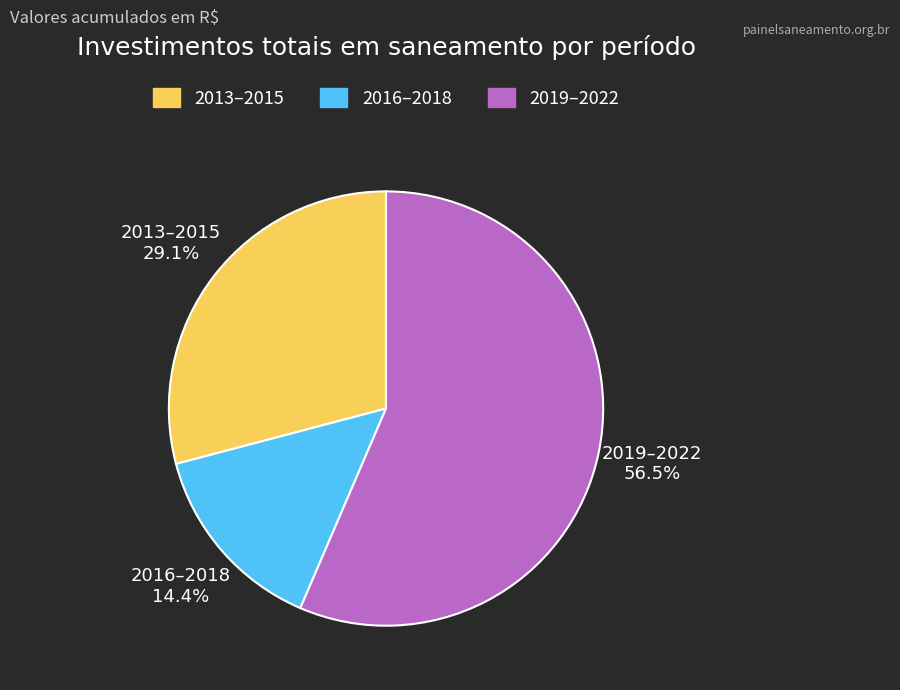

Approximately how many times larger is the value at 2013–2015 compared to 2016–2018?

2.0